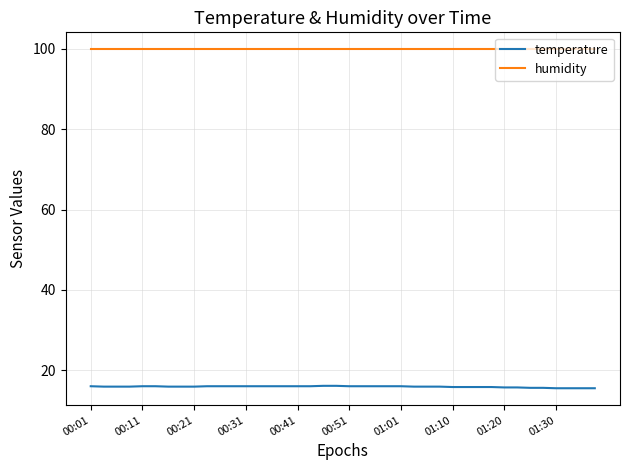

True or false: temperature and humidity cross at least once.

False